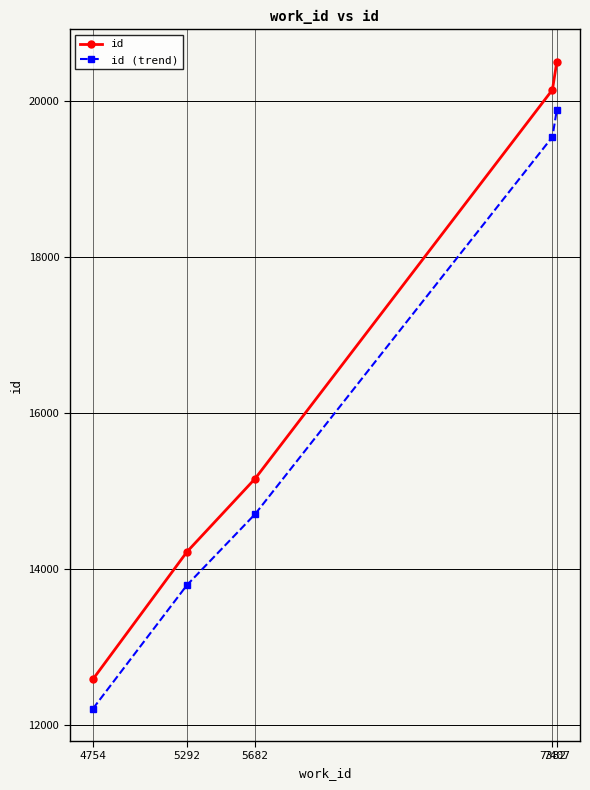

The value of id (trend) at 7382 is 19537.7. True or false?

True